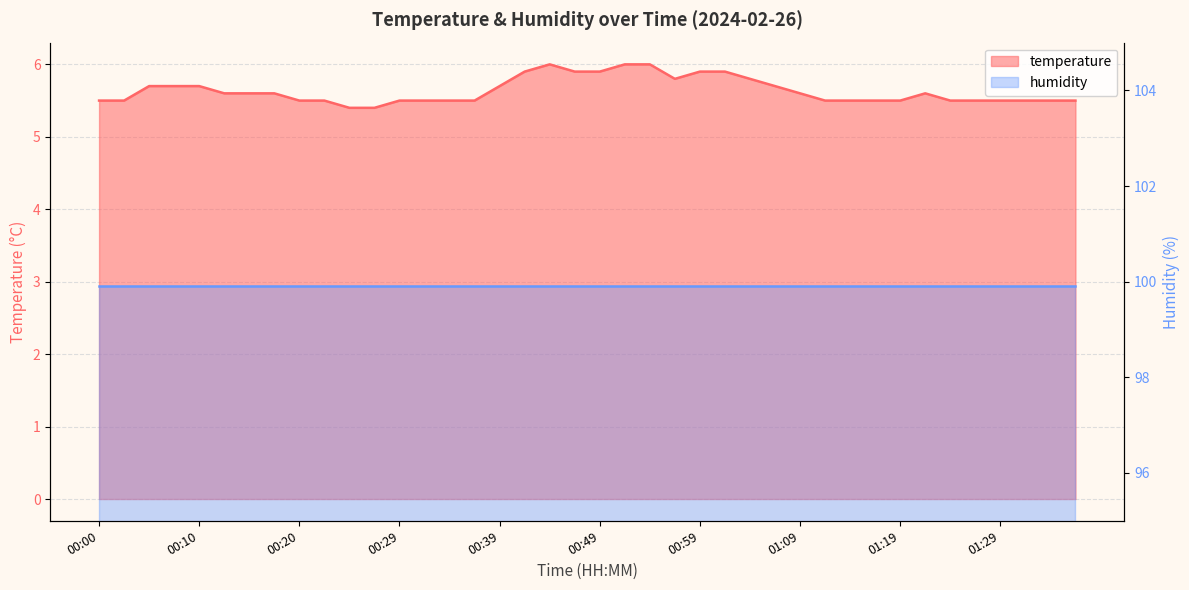

Where is the first local maximum?

00:44